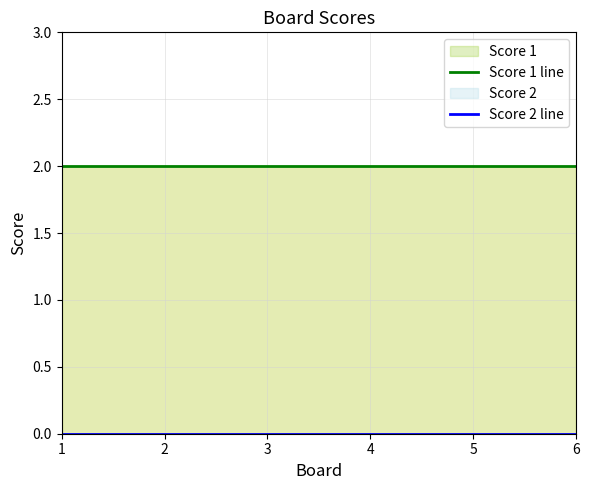

List the series in order of their peak value, highest first.

Score 1 line, Score 2 line